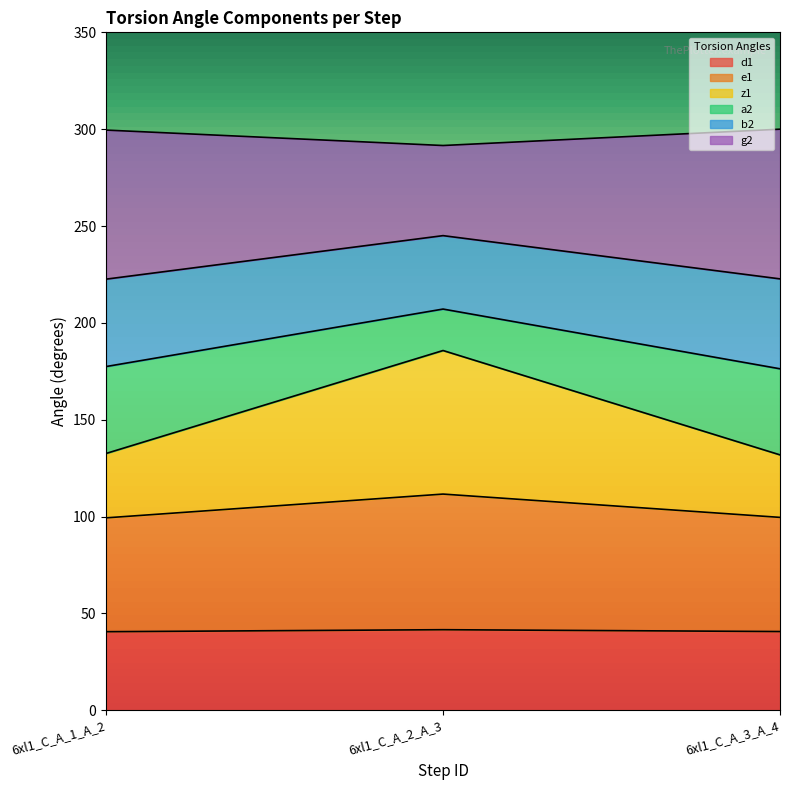

What is the label of the 1st point from the right?

6xl1_C_A_3_A_4